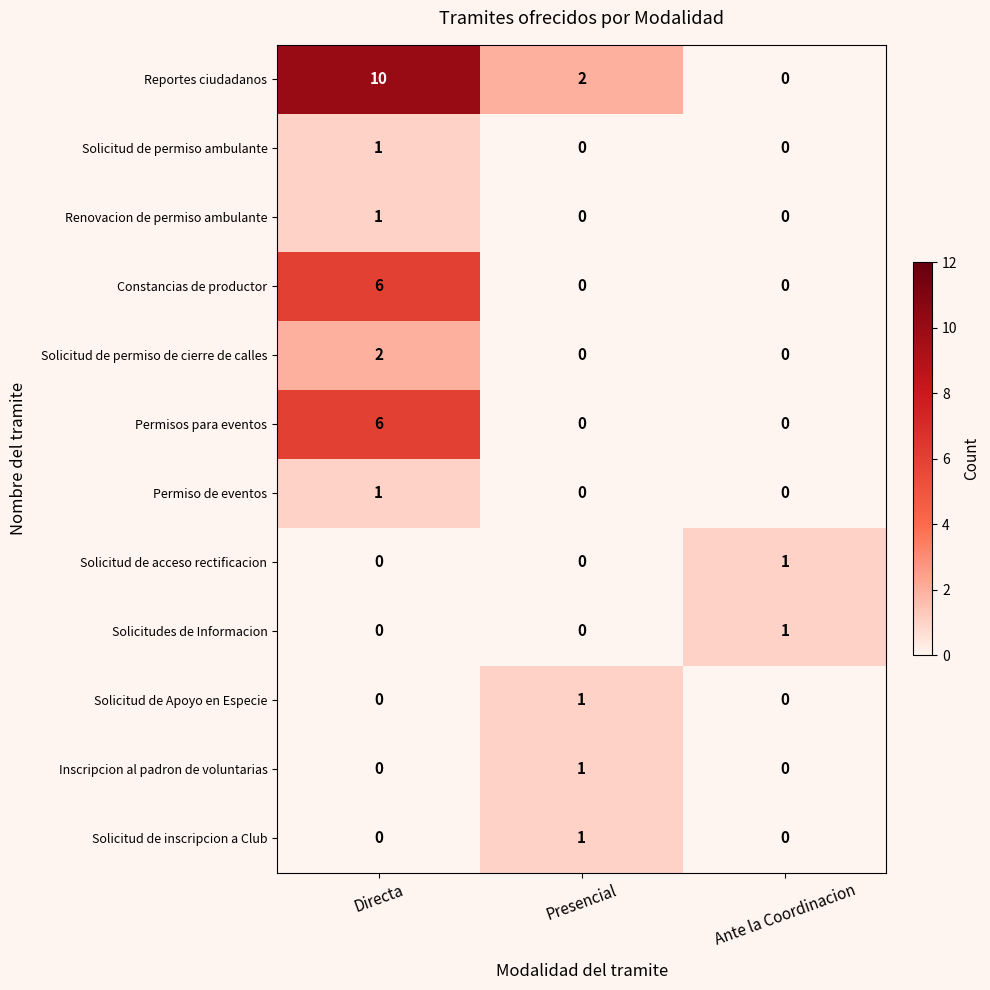

At which category does the chart reach its peak across all series?

Directa